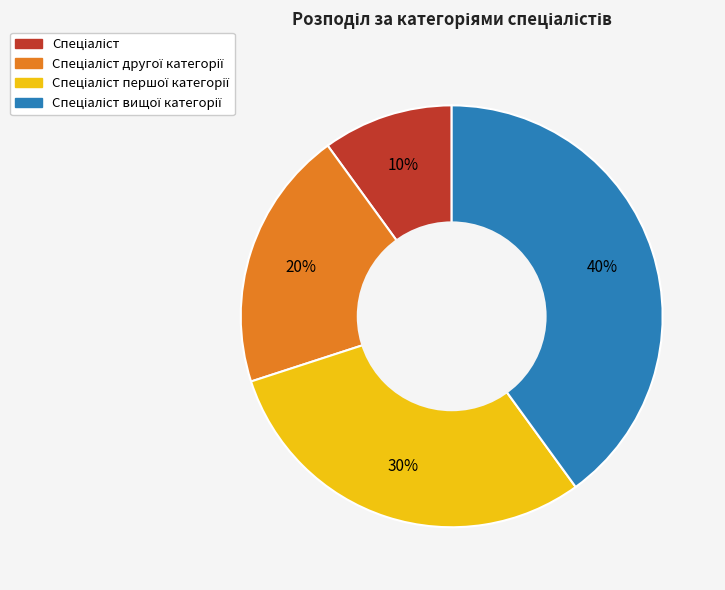

To the nearest percent, what is the average slice percentage?

25%